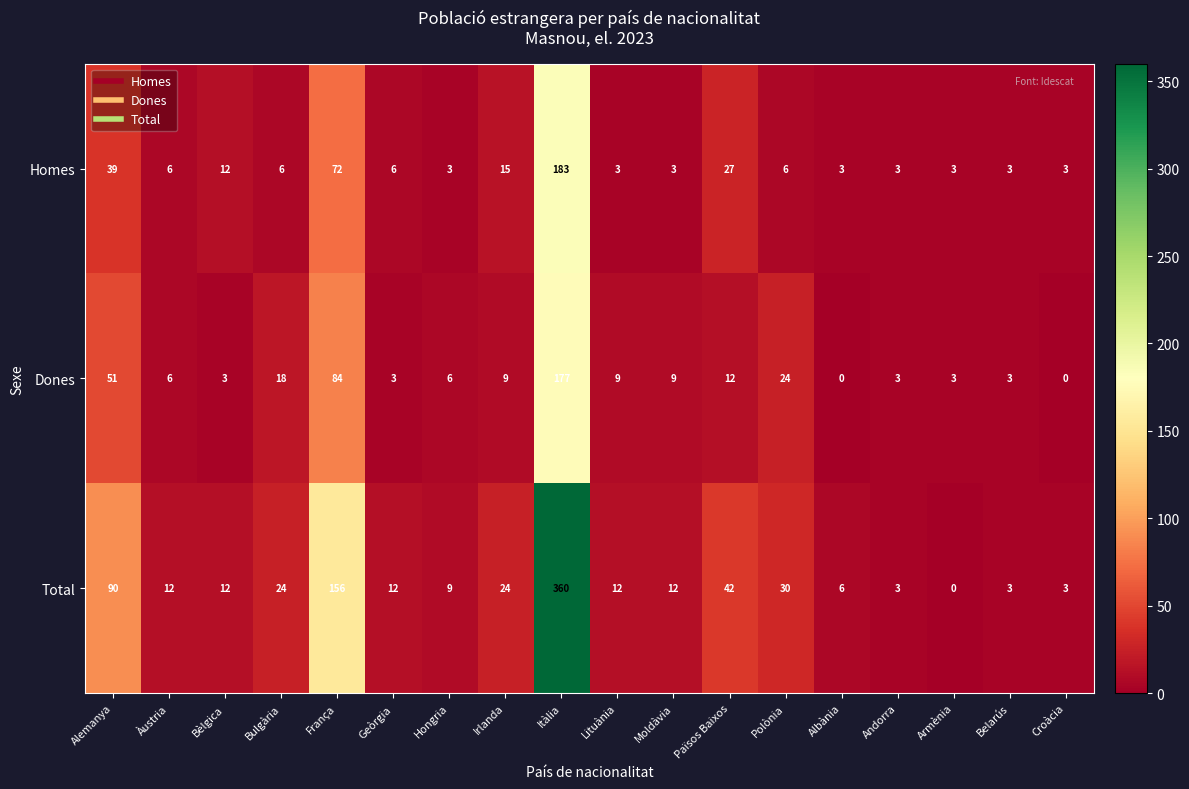

Which category has the lowest value in the Total series?

Armènia